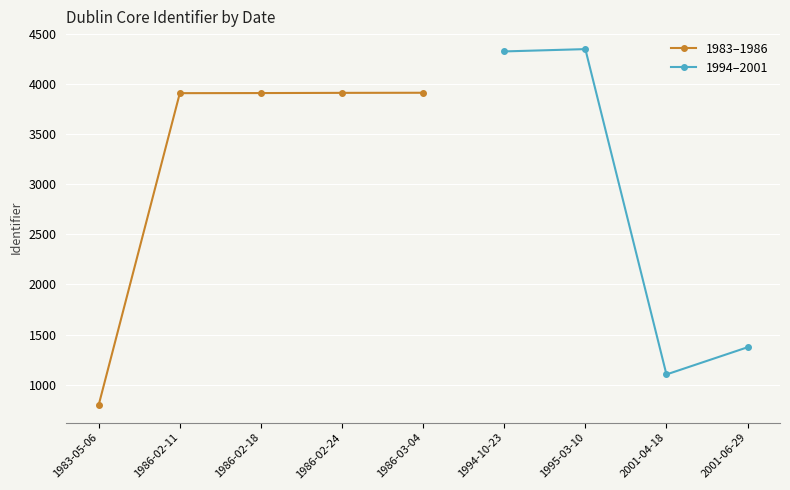

Count the number of categories in the chart.

9